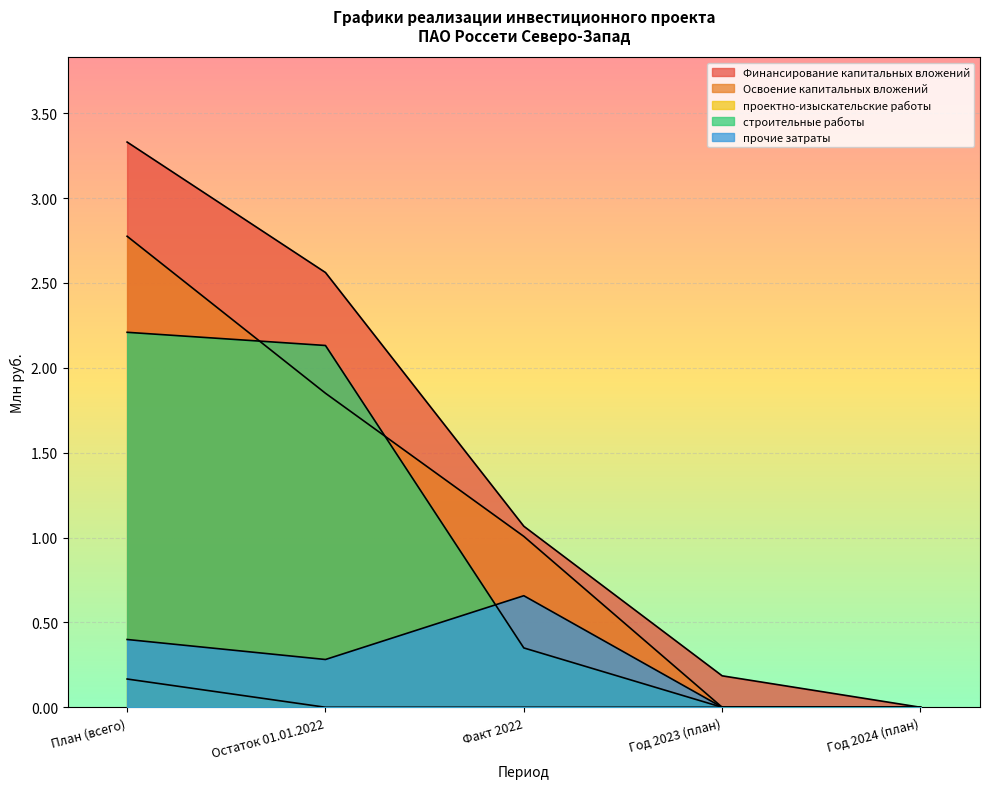

True or false: проектно-изыскательские работы and Финансирование капитальных вложений intersect in this chart.

False